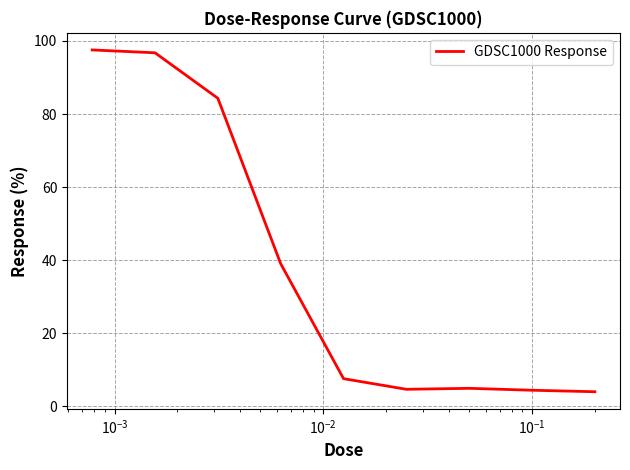

What is the difference between the maximum and minimum values?

93.6